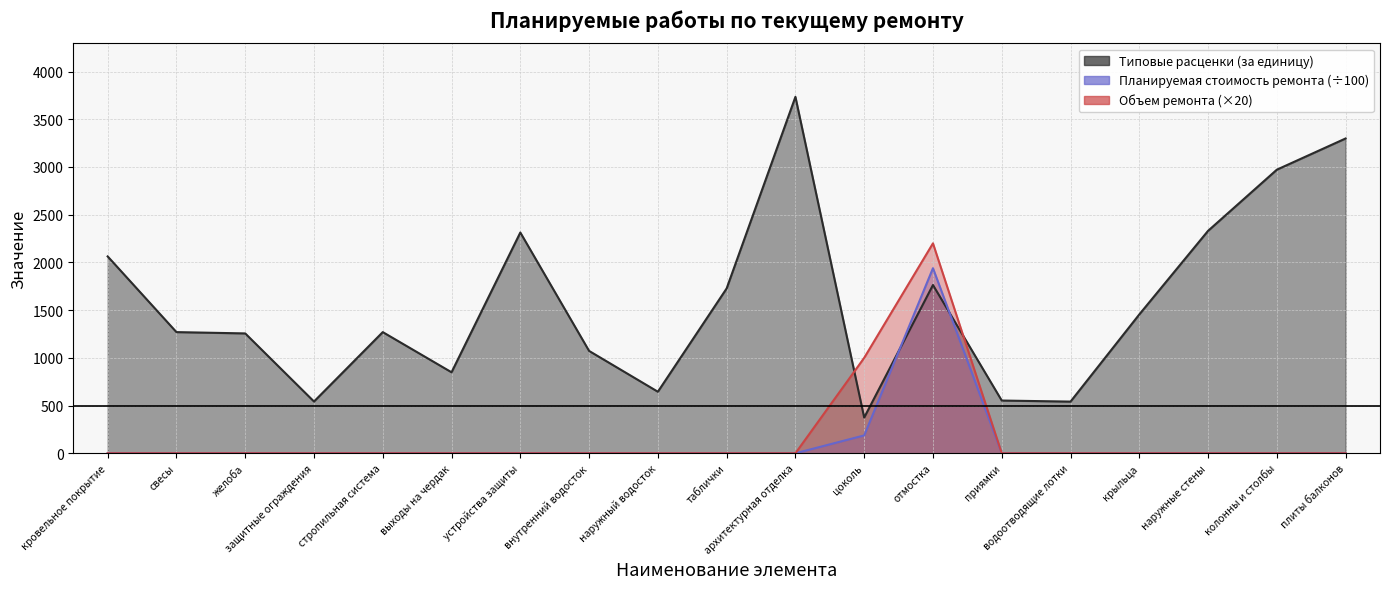

Reading left to right, list all the values displayed in this chart.

Типовые расценки (за единицу): 2062.8	1269.7	1256.0	542.3	1269.7	848.8	2313.3	1072.5	644.9	1727.4	3735.1	374.2	1763.2	552.6	541.4	1455.0	2331.0	2971.8	3298.8
Планируемая стоимость ремонта: 0.0	0.0	0.0	0.0	0.0	0.0	0.0	0.0	0.0	0.0	0.0	187.1	1939.5	0.0	0.0	0.0	0.0	0.0	0.0
Объем ремонта: 0.0	0.0	0.0	0.0	0.0	0.0	0.0	0.0	0.0	0.0	0.0	1000.0	2200.0	0.0	0.0	0.0	0.0	0.0	0.0